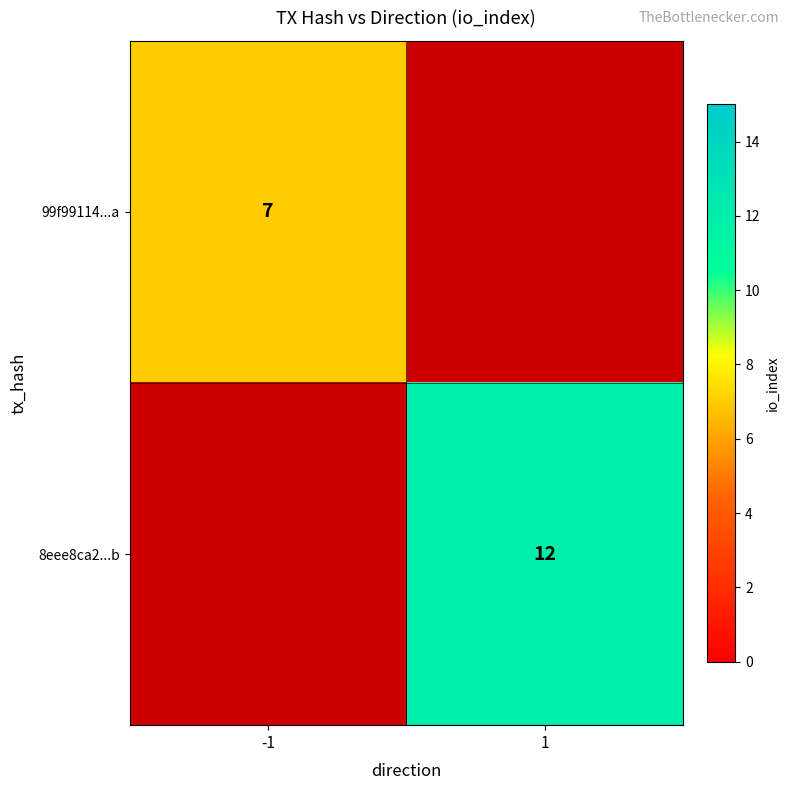

Count the number of data series in this chart.

2